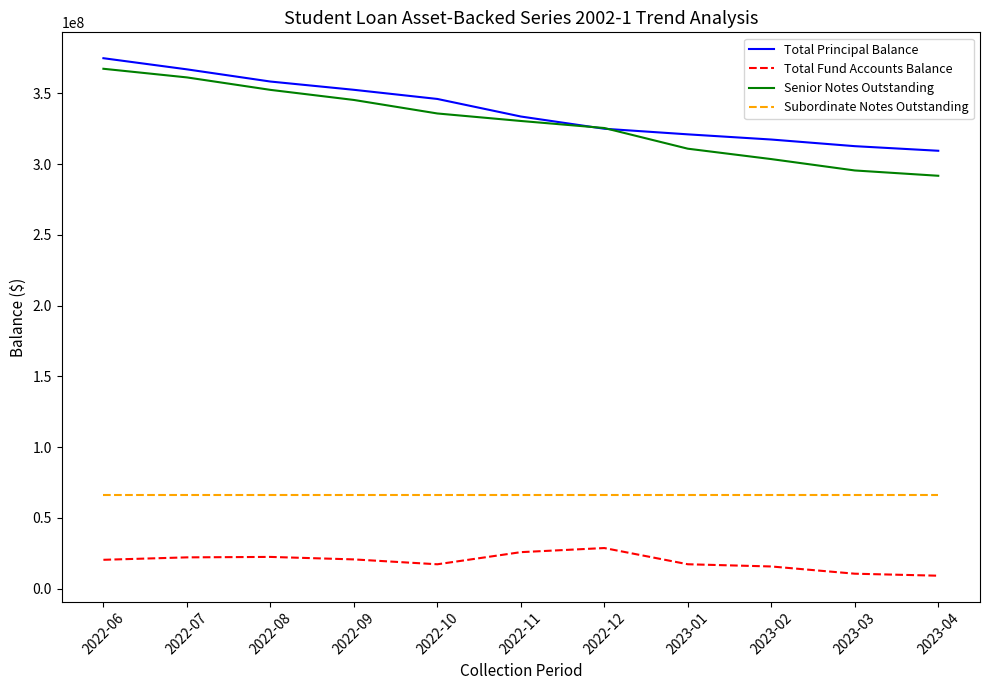

Is the value of Senior Notes Outstanding at 2023-01 greater than the value of Subordinate Notes Outstanding at 2022-09?

Yes